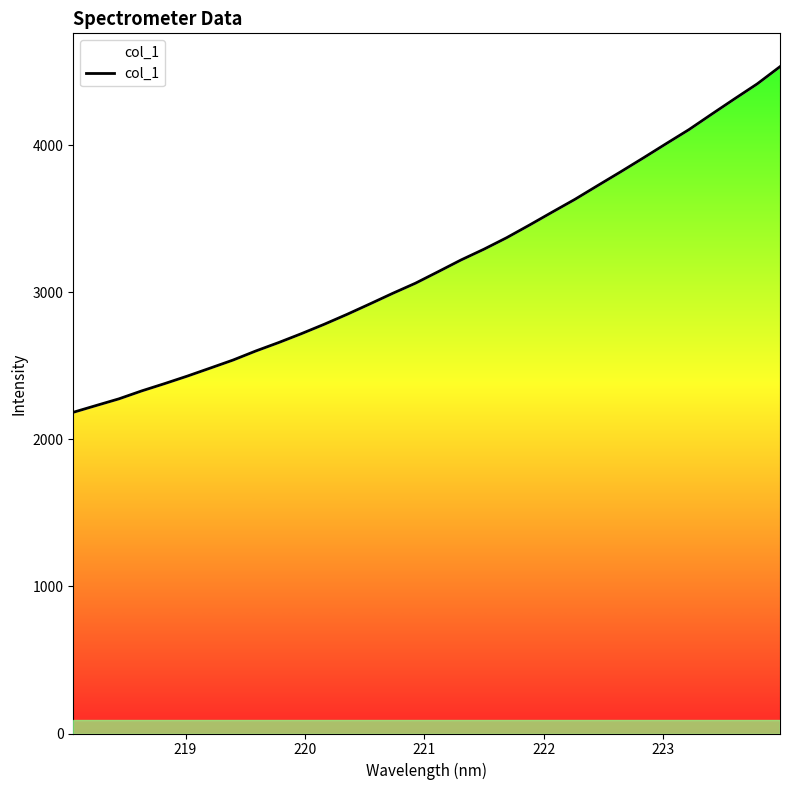

Reading left to right, list all the values displayed in this chart.

2184.3	2230.3	2275.8	2329.9	2379.2	2430.6	2484.8	2539.5	2601.3	2658.4	2719.1	2782.9	2850.3	2921.2	2993.2	3062.1	3140.7	3220.3	3293.0	3371.4	3457.4	3545.6	3632.7	3726.4	3819.2	3914.1	4010.8	4106.4	4211.5	4315.4	4417.6	4534.6